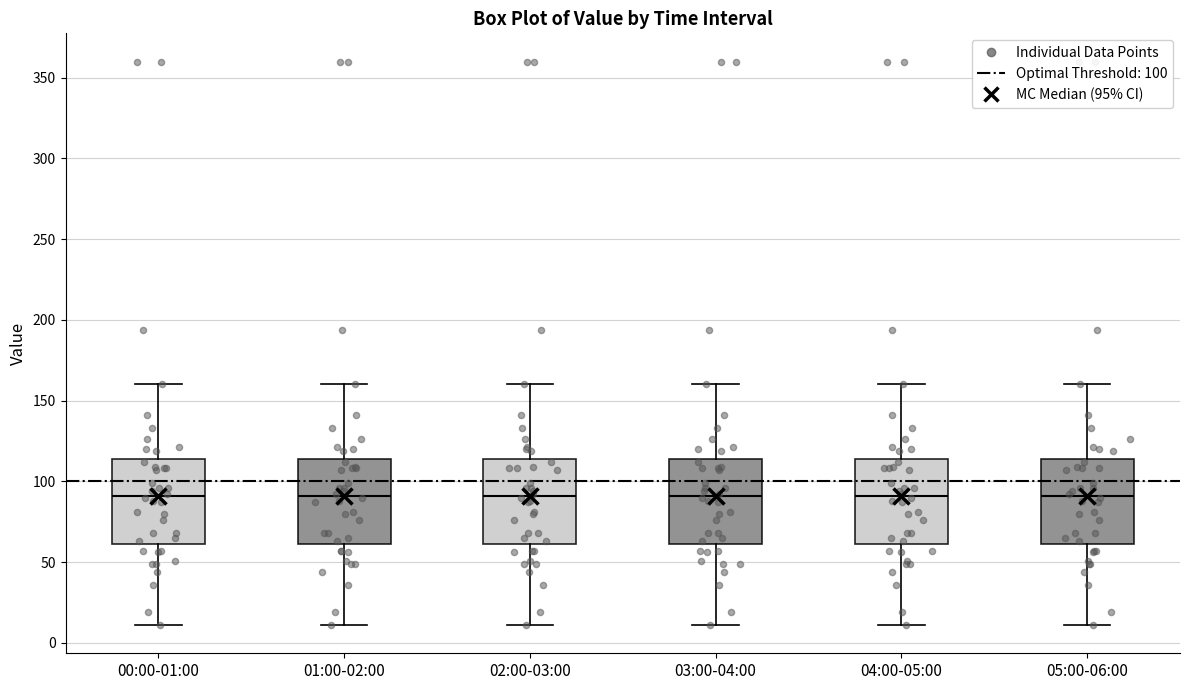

Reading left to right, transcribe this box plot: for each box, give where its median line is, the range the box spans, and where its two whiskers end, as read against the y-axis. The values are not printed on the chart, so give them approximately, as read against the axis.

00:00-01:00: median 90, box 60 to 115, whiskers 10 to 160
01:00-02:00: median 90, box 60 to 115, whiskers 10 to 160
02:00-03:00: median 90, box 60 to 115, whiskers 10 to 160
03:00-04:00: median 90, box 60 to 115, whiskers 10 to 160
04:00-05:00: median 90, box 60 to 115, whiskers 10 to 160
05:00-06:00: median 90, box 60 to 115, whiskers 10 to 160